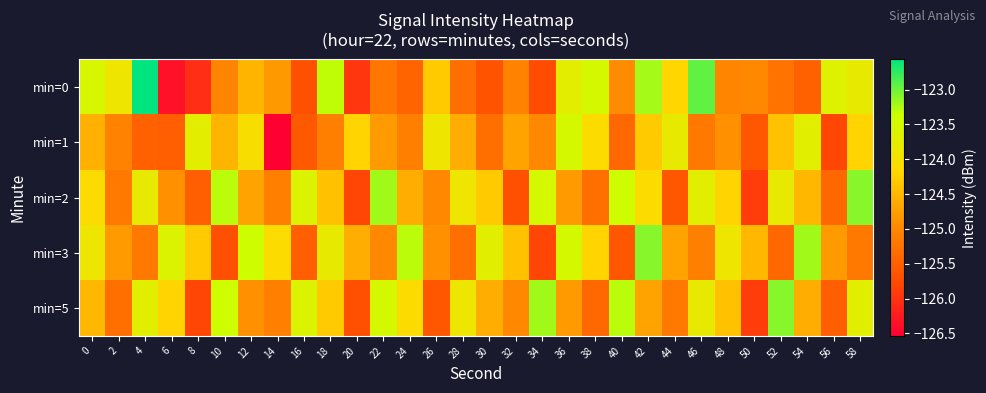

At which category does the chart reach its peak across all series?

4